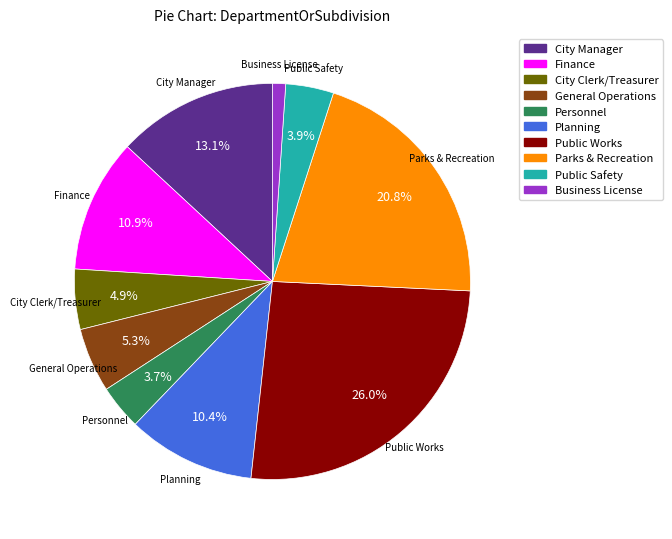

Approximately how many times larger is the value at General Operations compared to Personnel?

1.4